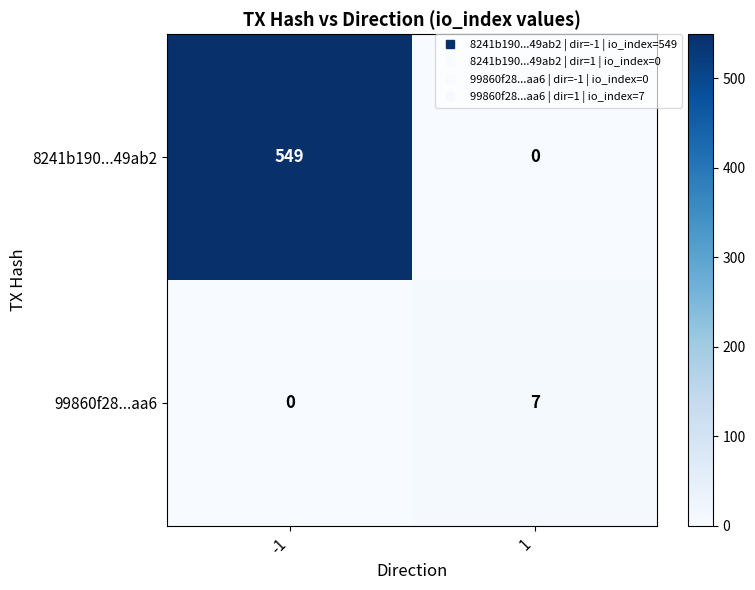

True or false: 99860f28...aa6 has a value of -3 at -1.

False